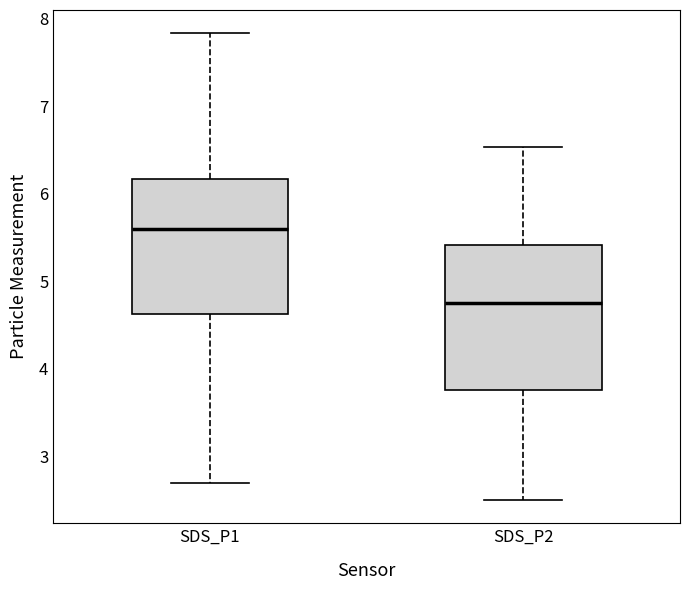

Which box has the lowest median line?

SDS_P2